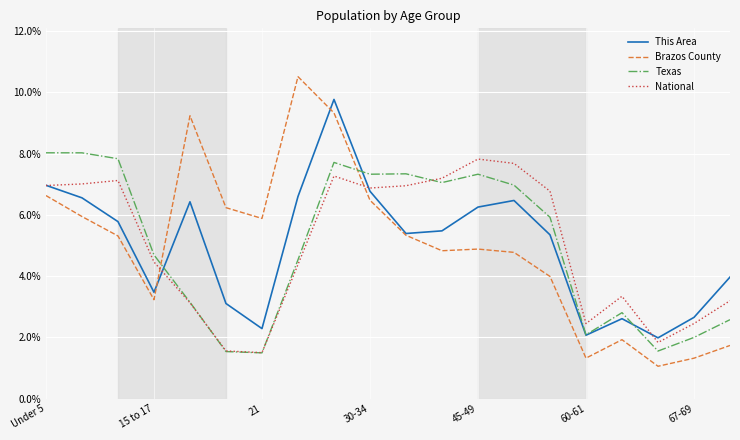

Count the number of data series in this chart.

4